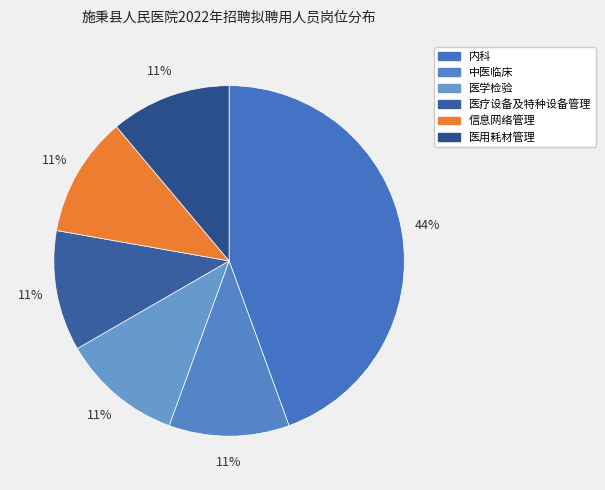

What percentage is the 信息网络管理 slice, to the nearest percent?

11%